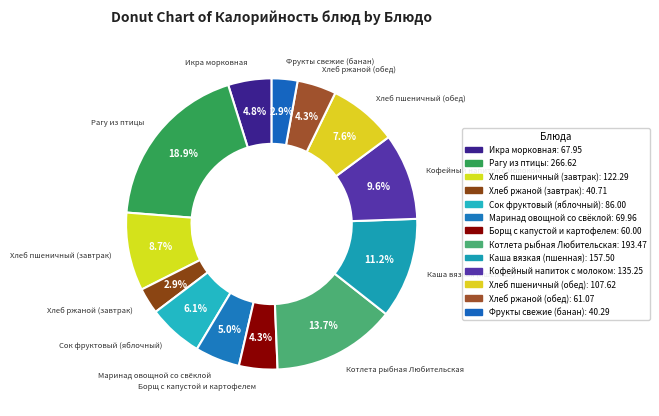

How many slices are in this pie chart?

13